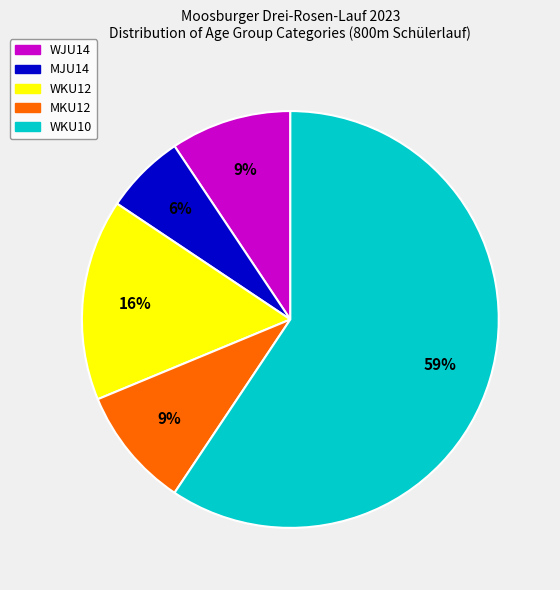

Count the number of slices in the pie.

5